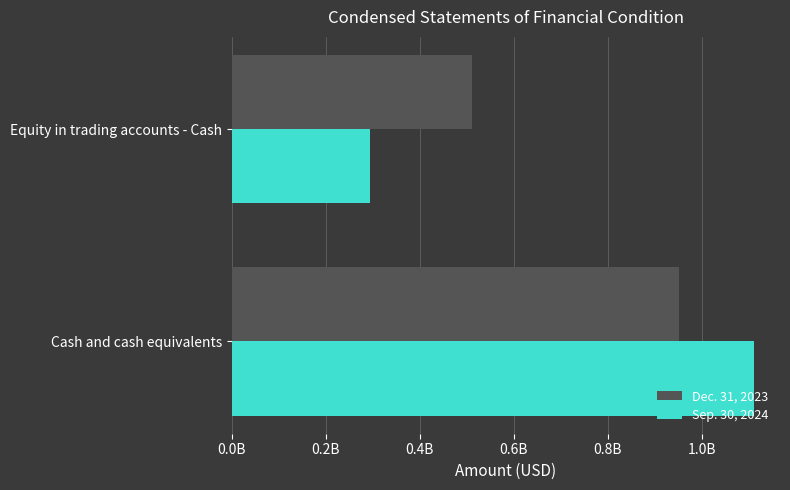

What is the difference between the maximum and minimum values in the Dec. 31, 2023 series?

441120633